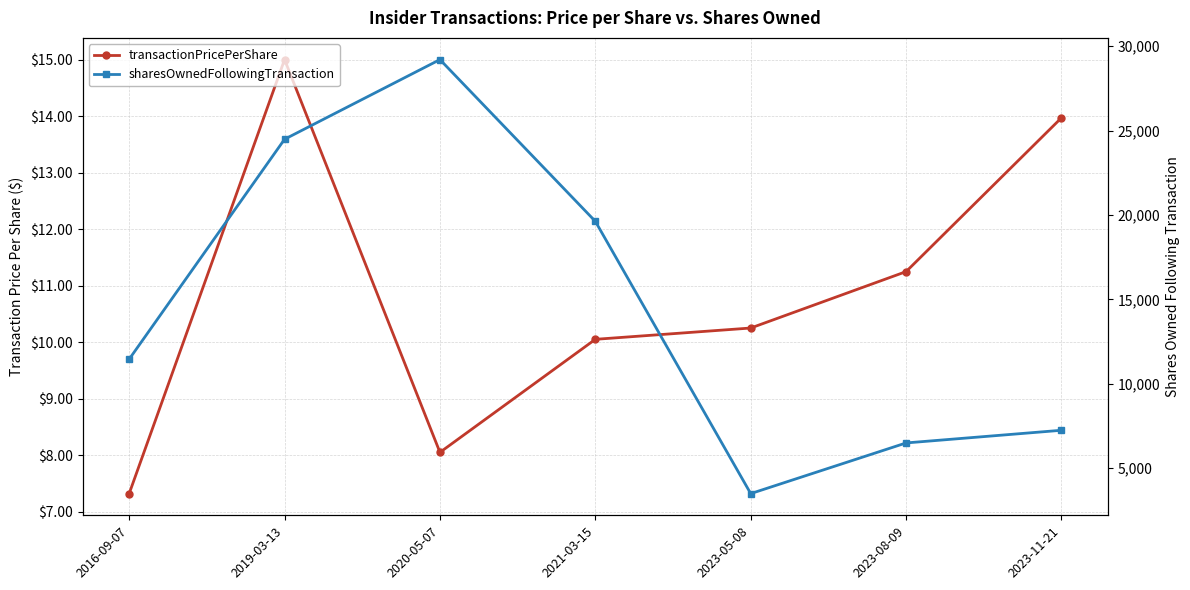

List the series in order of their overall mean, lowest first.

transactionPricePerShare, sharesOwnedFollowingTransaction